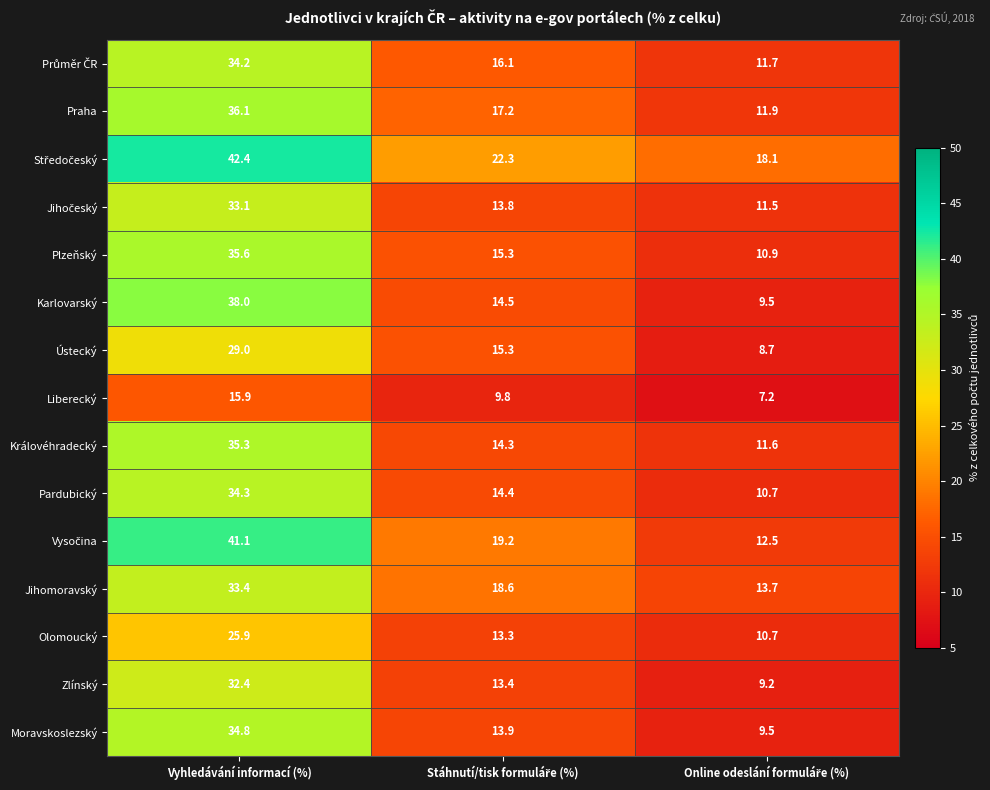

How many values in the Královéhradecký series are below 14?

1